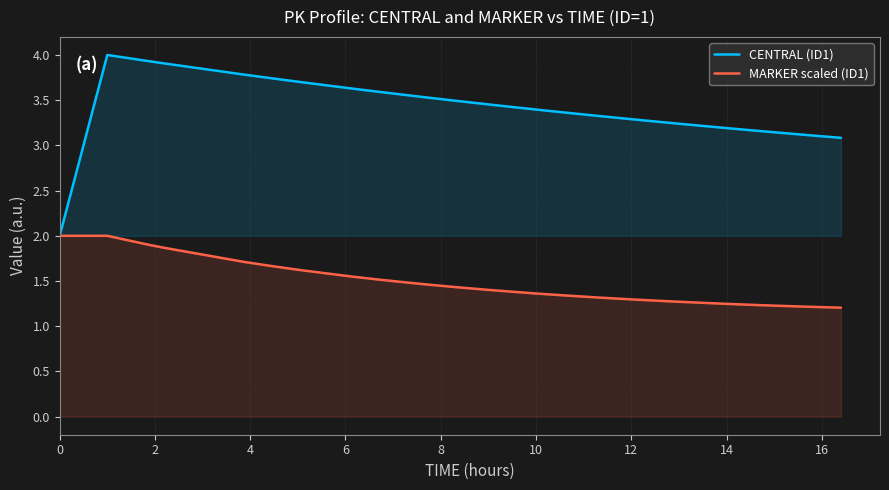

What is the sum of all CENTRAL (ID1) values?

138.5